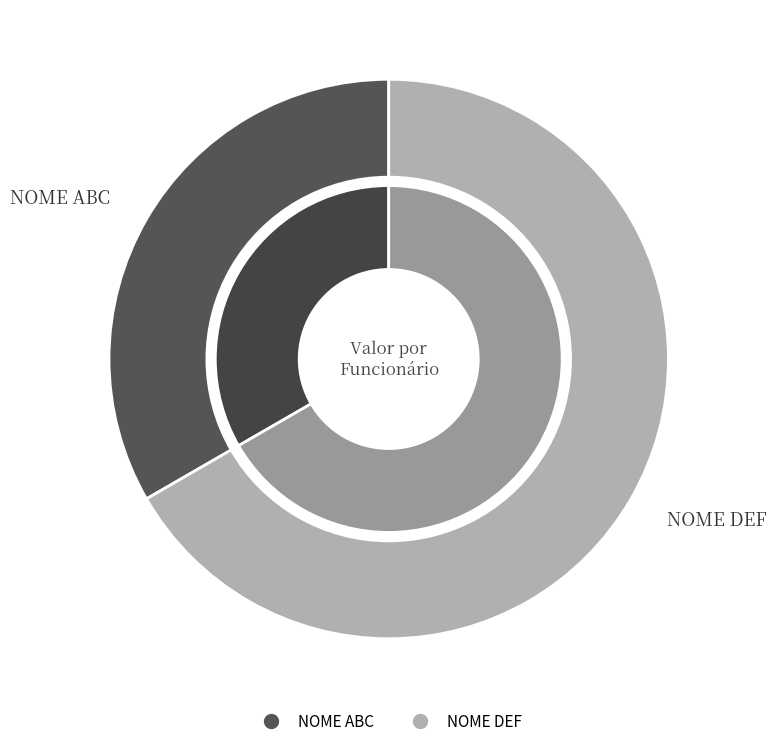

Is it true that NOME ABC is 25% of the pie?

False